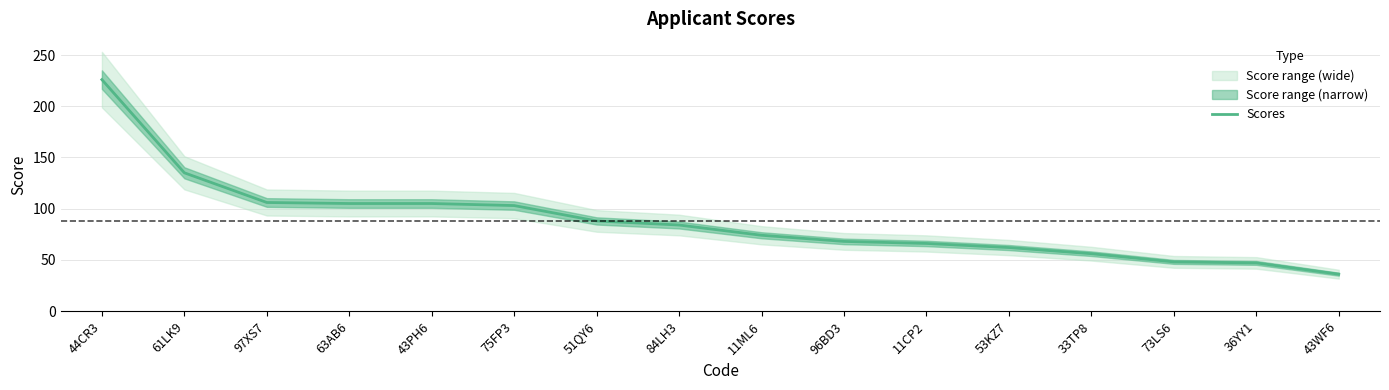

What is the change in value from 63AB6 to 43WF6?

-69